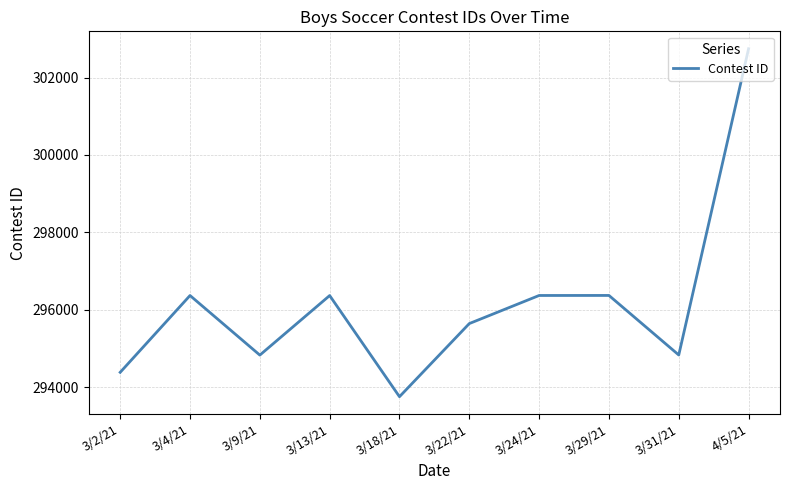

The value at 3/24/21 is 504318. True or false?

False